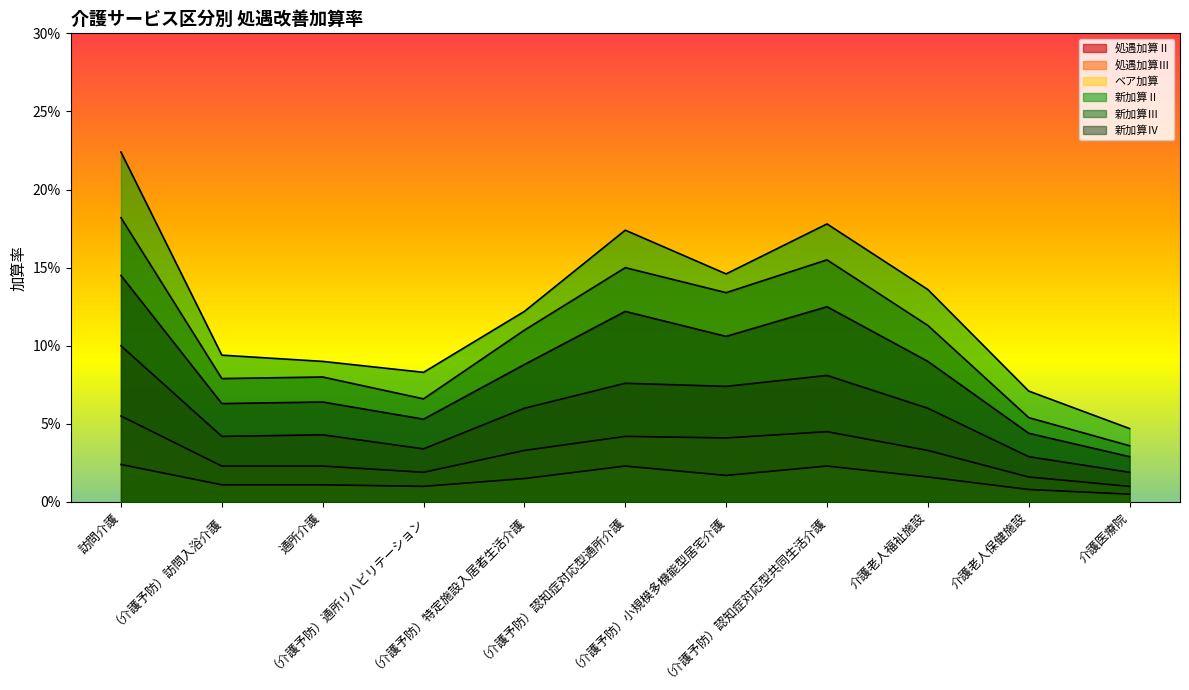

At （介護予防）認知症対応型共同生活介護, list the series in order from smallest to largest.

ベア加算, 処遇加算Ⅲ, 処遇加算Ⅱ, 新加算Ⅳ, 新加算Ⅲ, 新加算Ⅱ